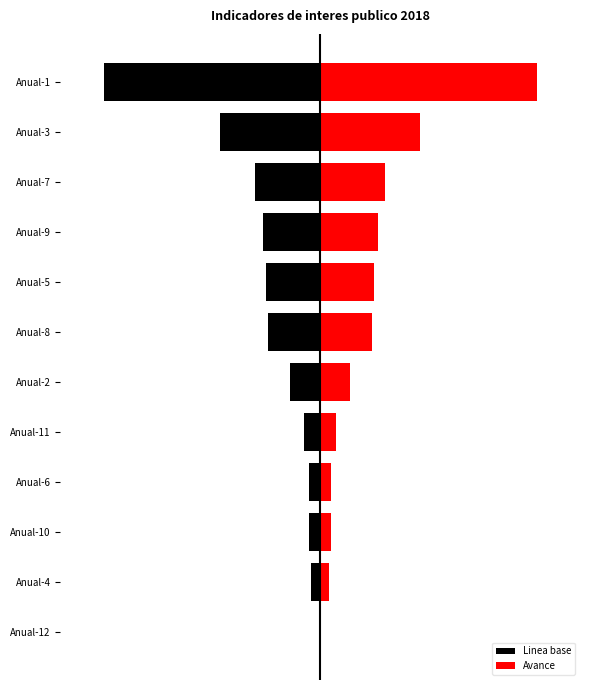

How many bars are there in each group?

2